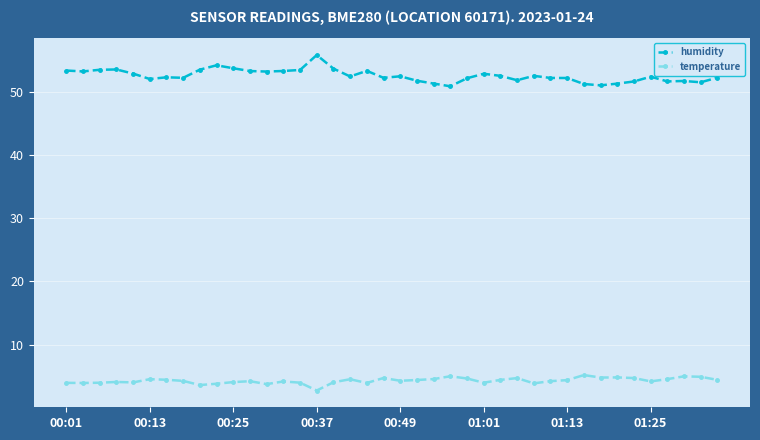

Which series has the largest total across all categories?

humidity